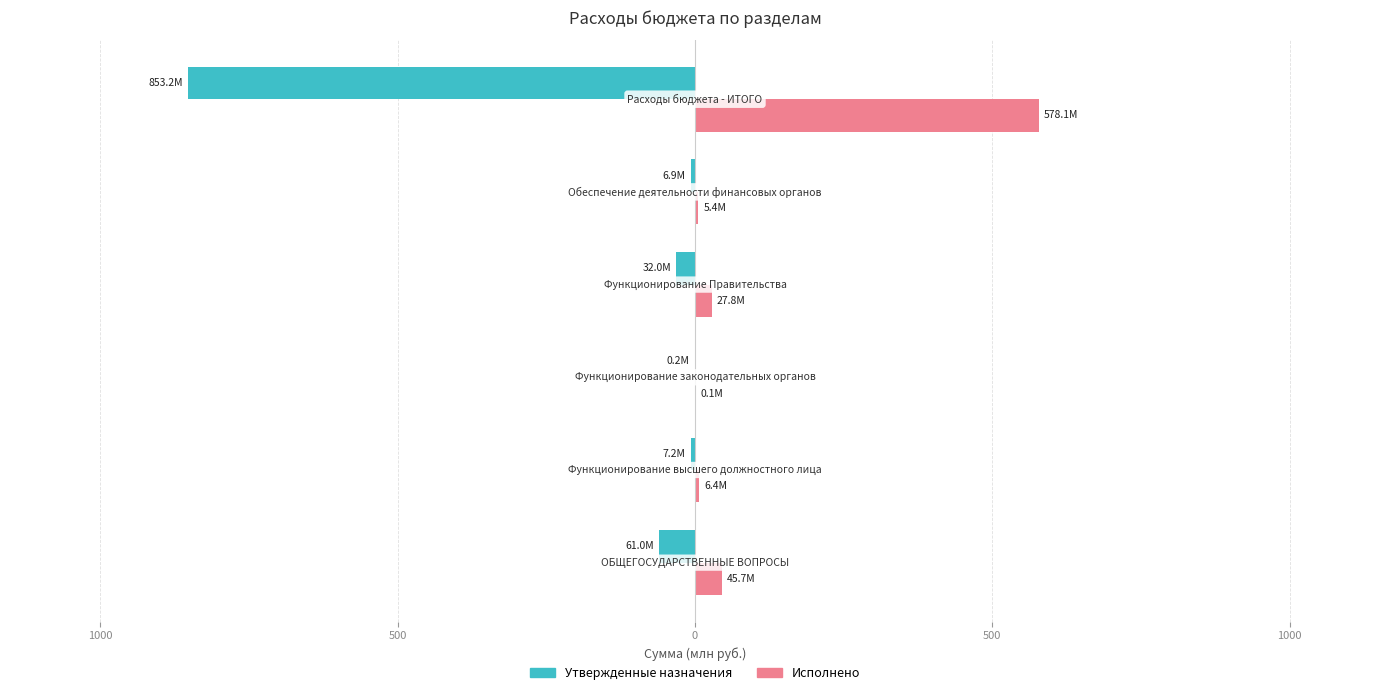

What are all the series names shown in the legend?

Утвержденные назначения, Исполнено